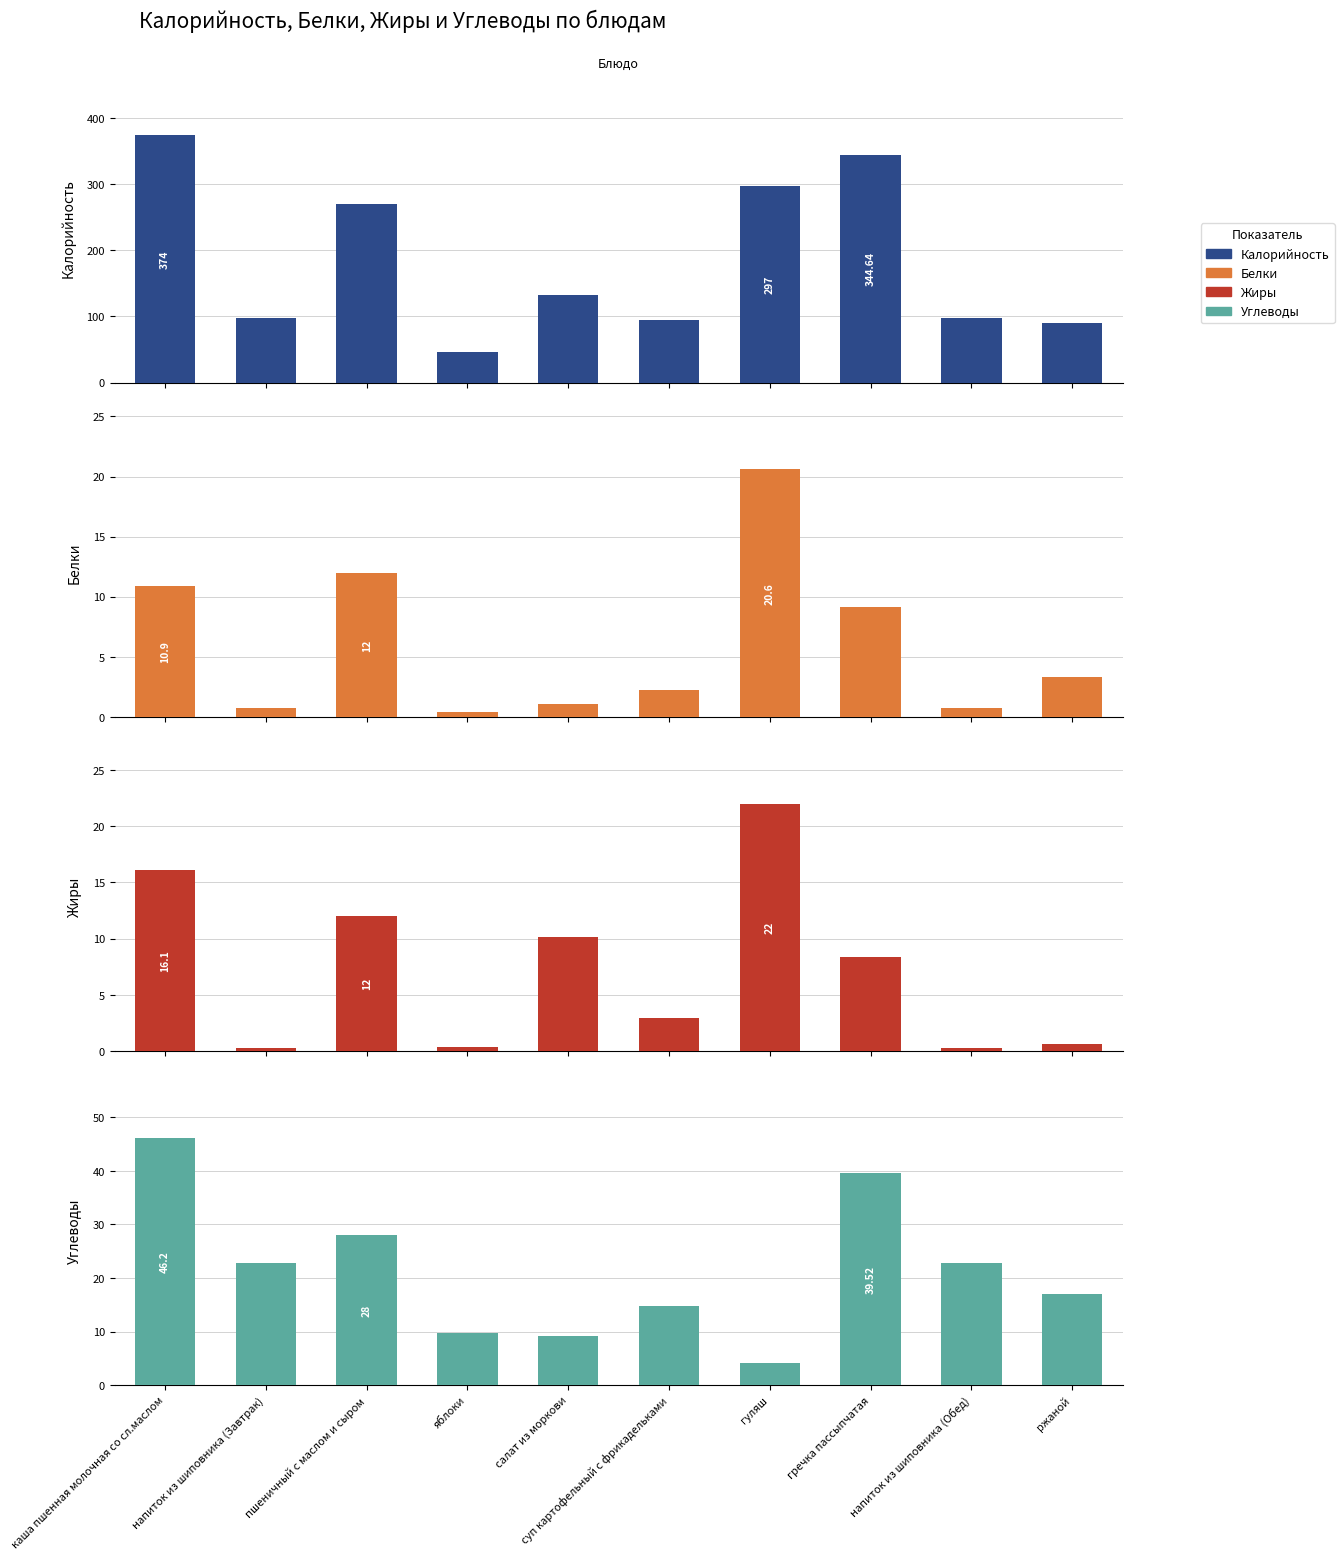

Rank the series by their maximum value, from lowest to highest.

Белки, Жиры, Углеводы, Калорийность